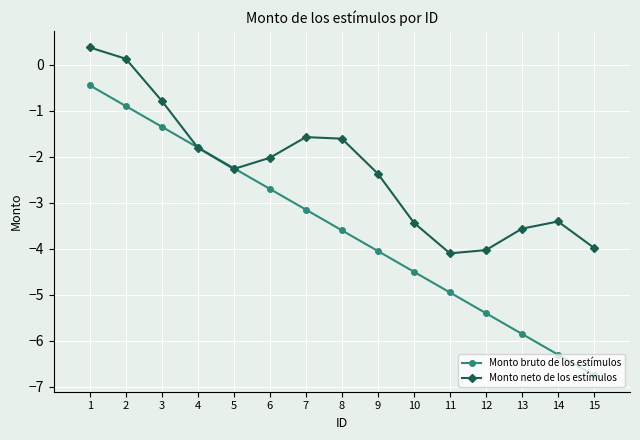

What is the difference between the maximum and minimum values in the Monto neto de los estímulos series?

4.5